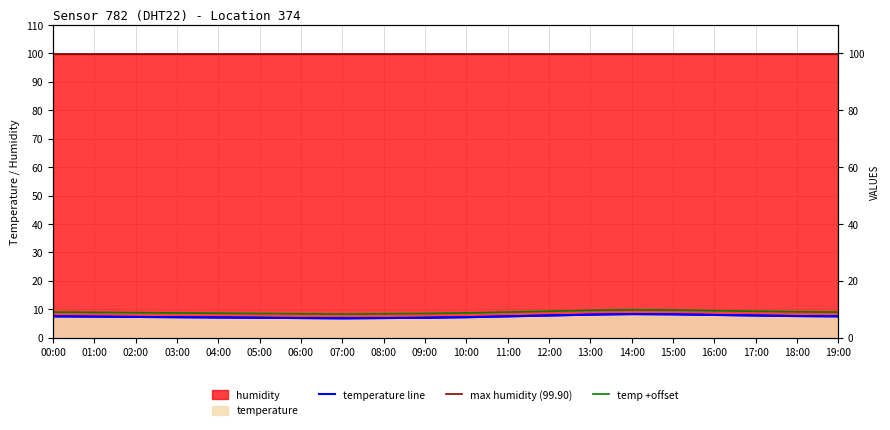

The chart shows a value of 7.4 at 01:00. True or false?

True